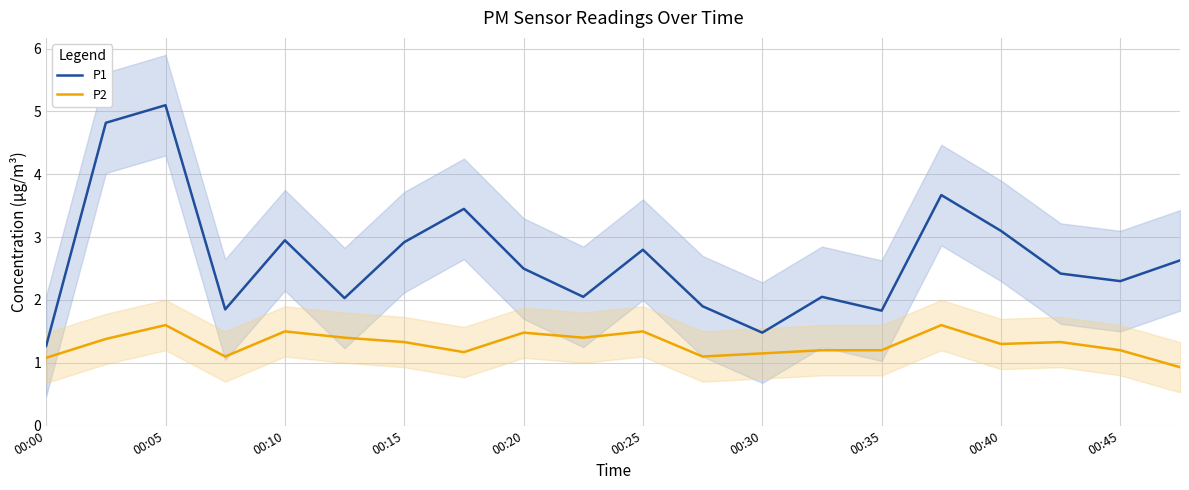

Where is the first local maximum for P1?

00:05